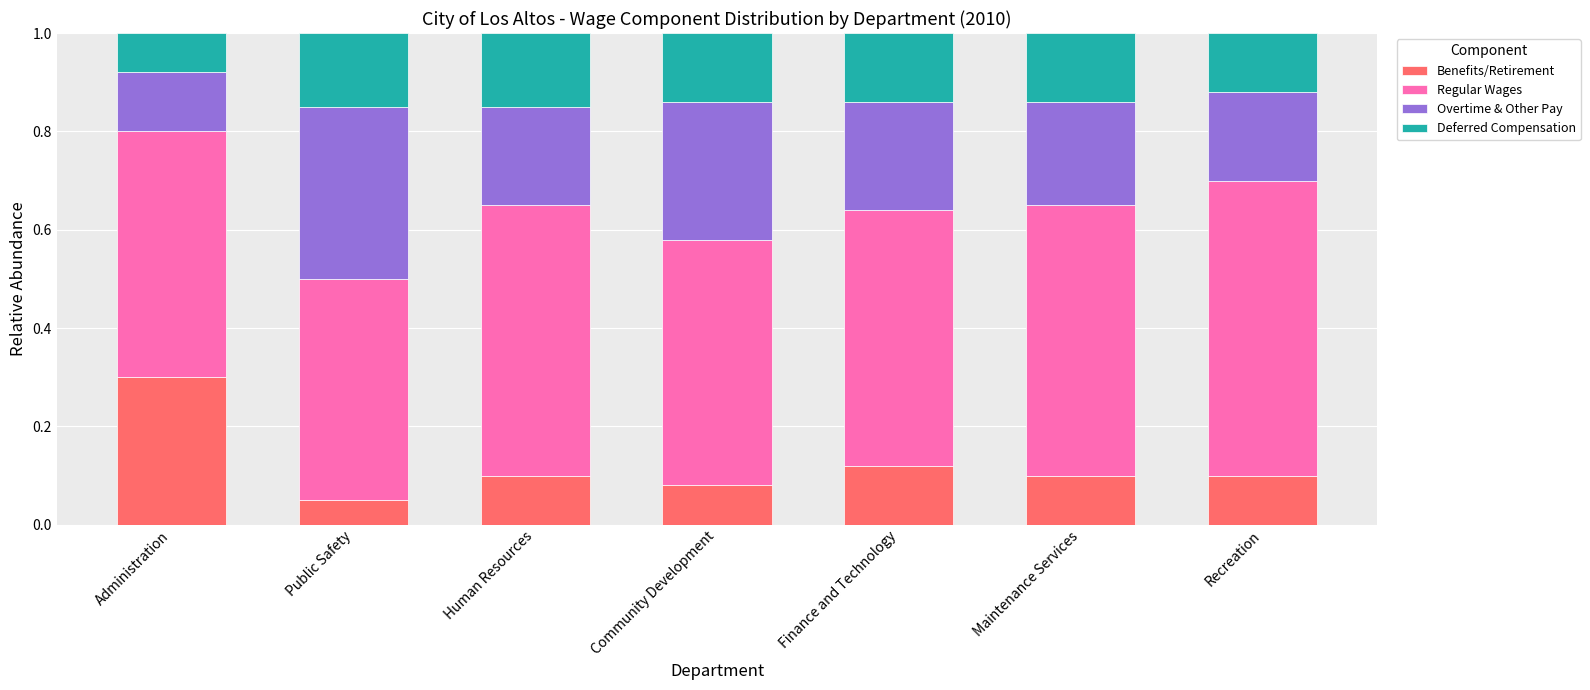

Which category has the lowest value in the Benefits/Retirement series?

Public Safety